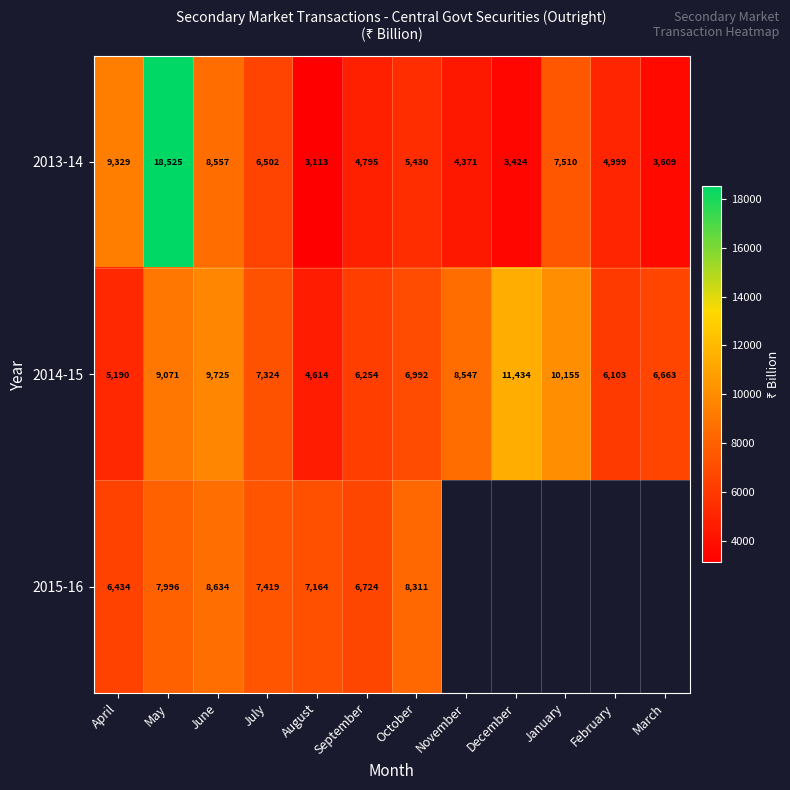

Is the value of 2014-15 at November greater than the value of 2013-14 at November?

Yes